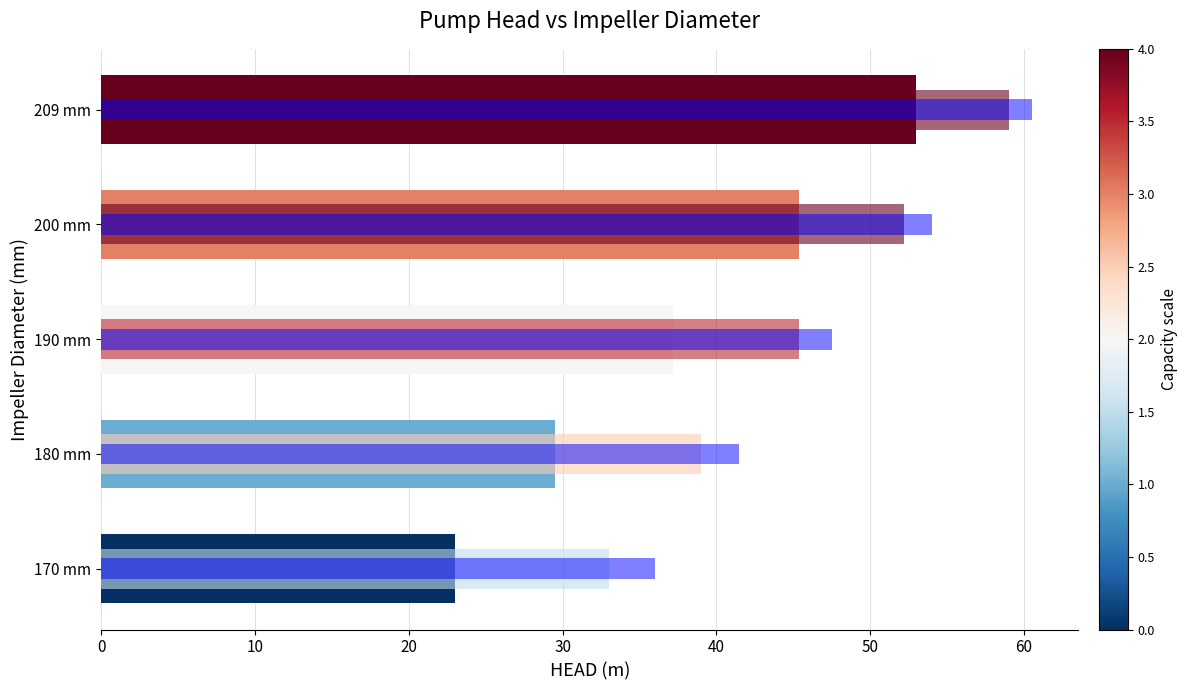

List the series in order of their overall mean, highest first.

HEAD at 50 m3/h, HEAD at 150 m3/h, HEAD at 250 m3/h